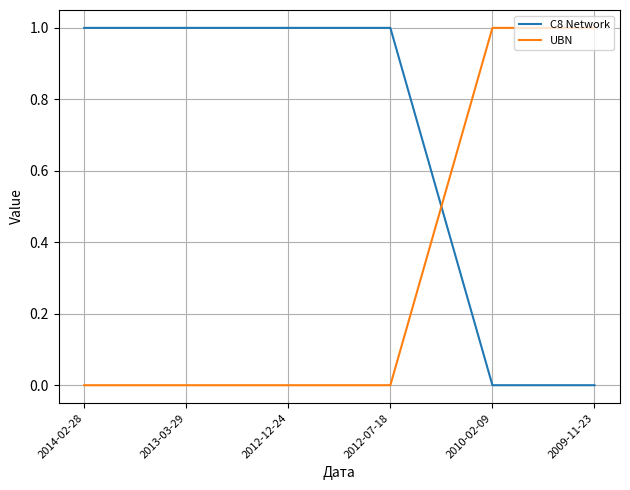

Is this an area chart (filled region under the line)?

No